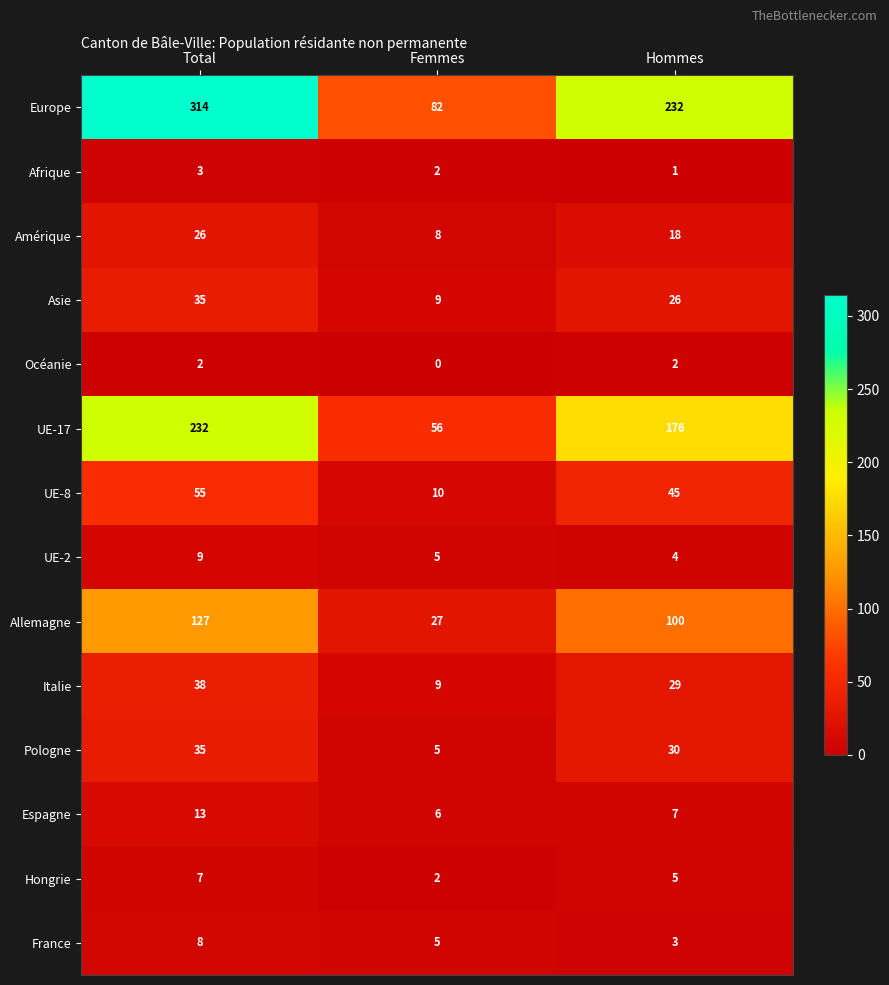

How many distinct data groups are displayed?

14